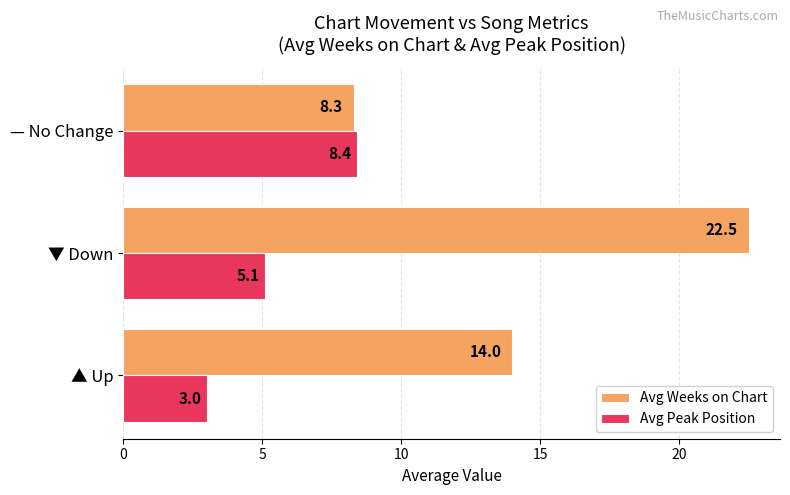

What is the spread (max minus min) of values at ▲ Up?

11.0